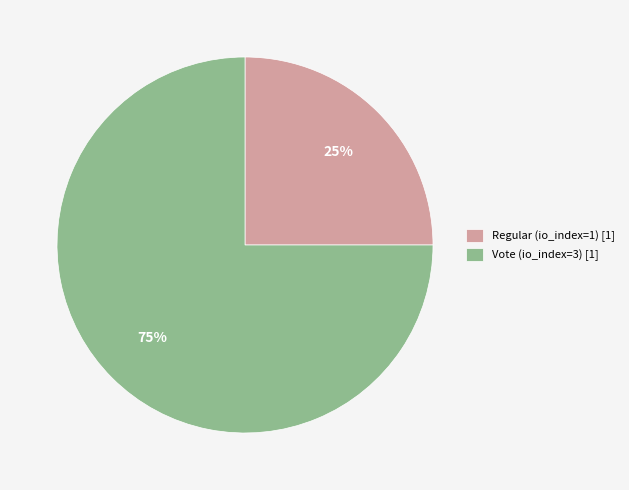

Rank the categories by value from highest to lowest.

Vote (io_index=3) [1], Regular (io_index=1) [1]